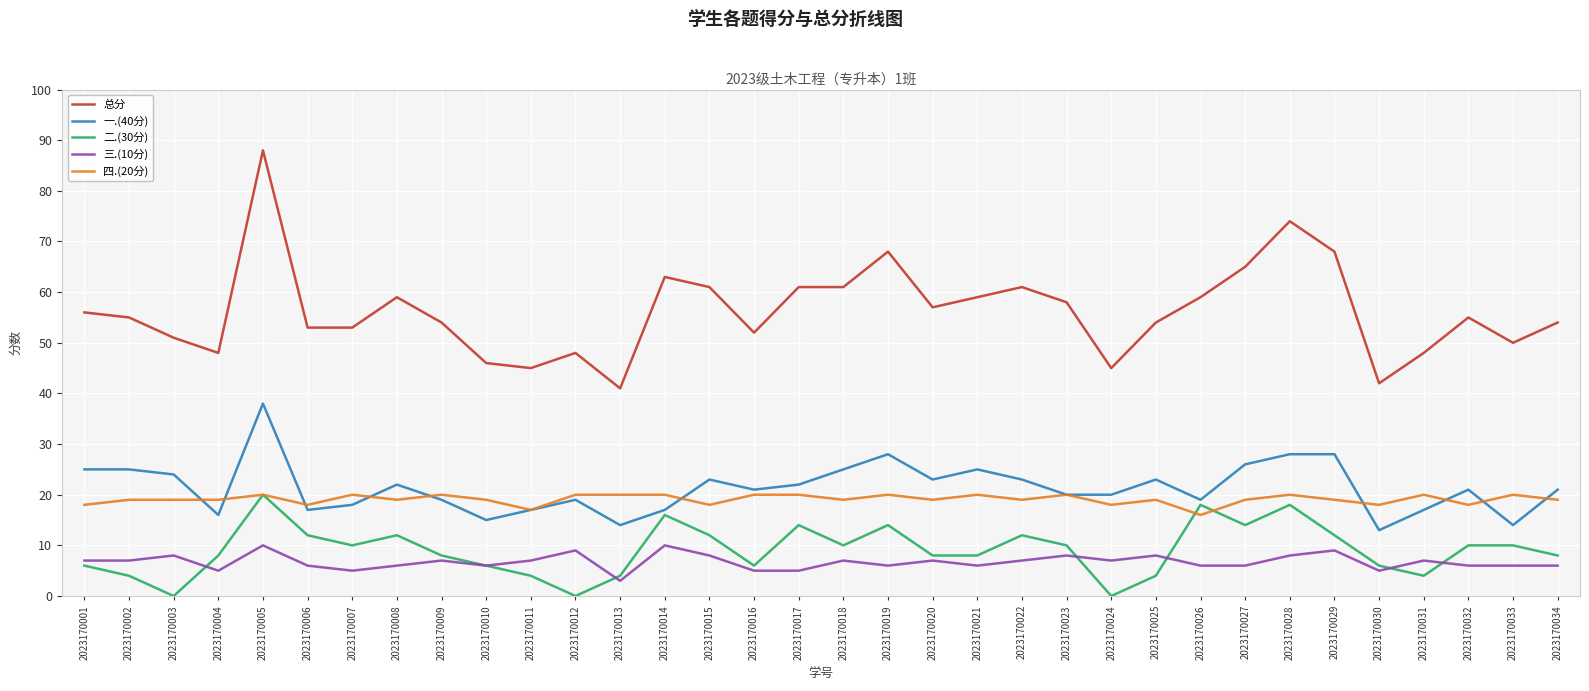

Rank the series at 2023170024 from lowest to highest value.

二.(30分), 三.(10分), 四.(20分), 一.(40分), 总分